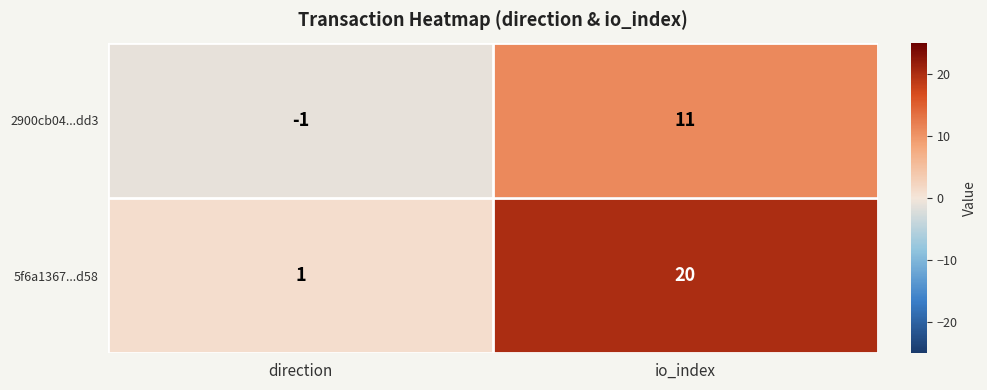

Which series changed the most between direction and io_index?

5f6a1367...d58